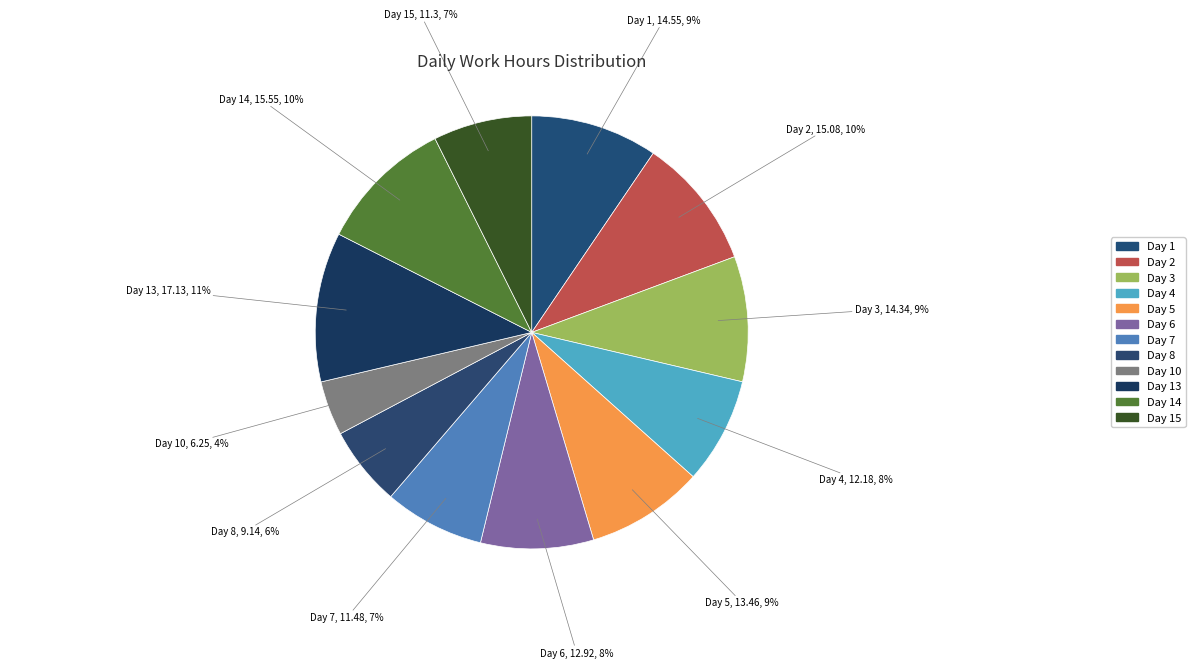

Which has a higher value, Day 2 or Day 13?

Day 13